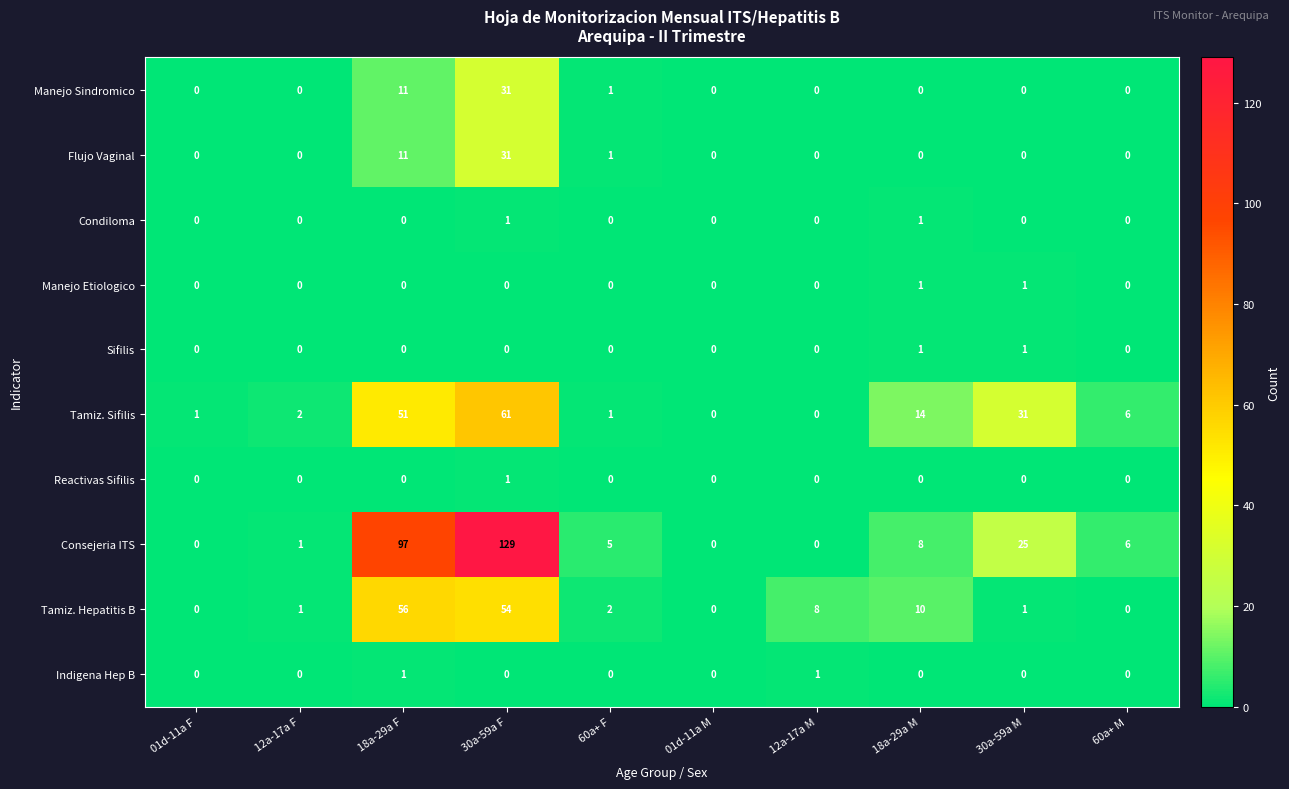

What is the difference between the second highest and second lowest values in the Flujo Vaginal series?

11